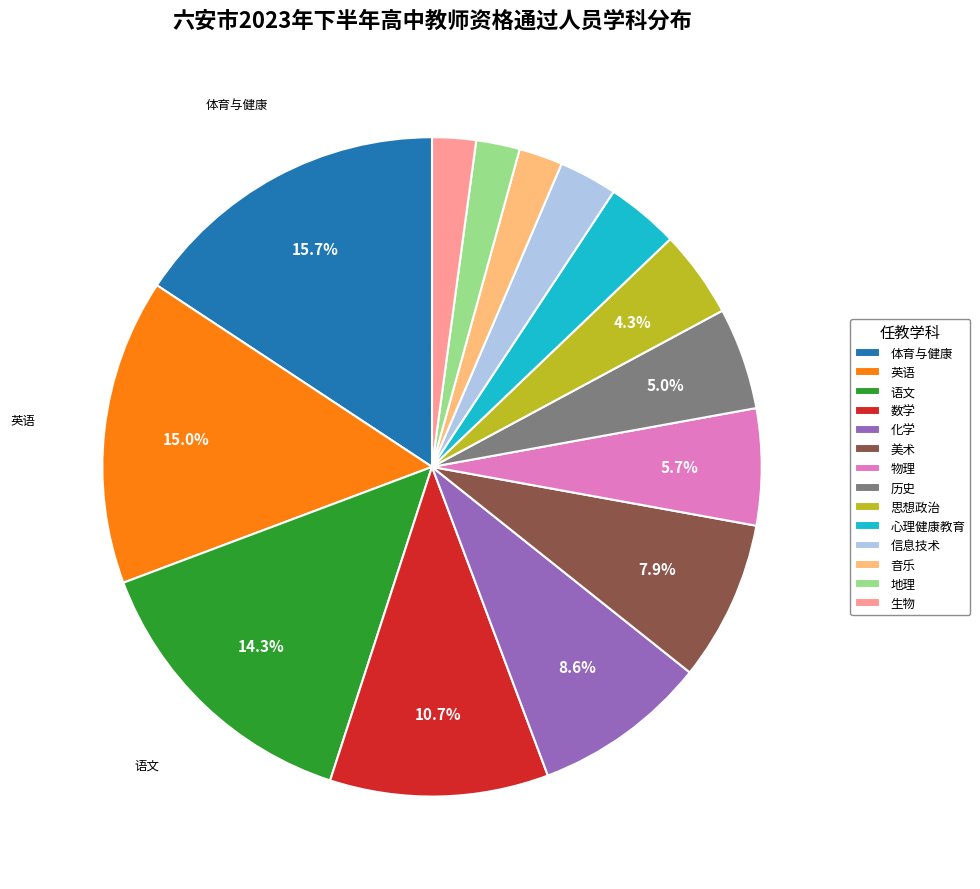

Combined, what portion of the pie is 语文 and 化学?

22.9%